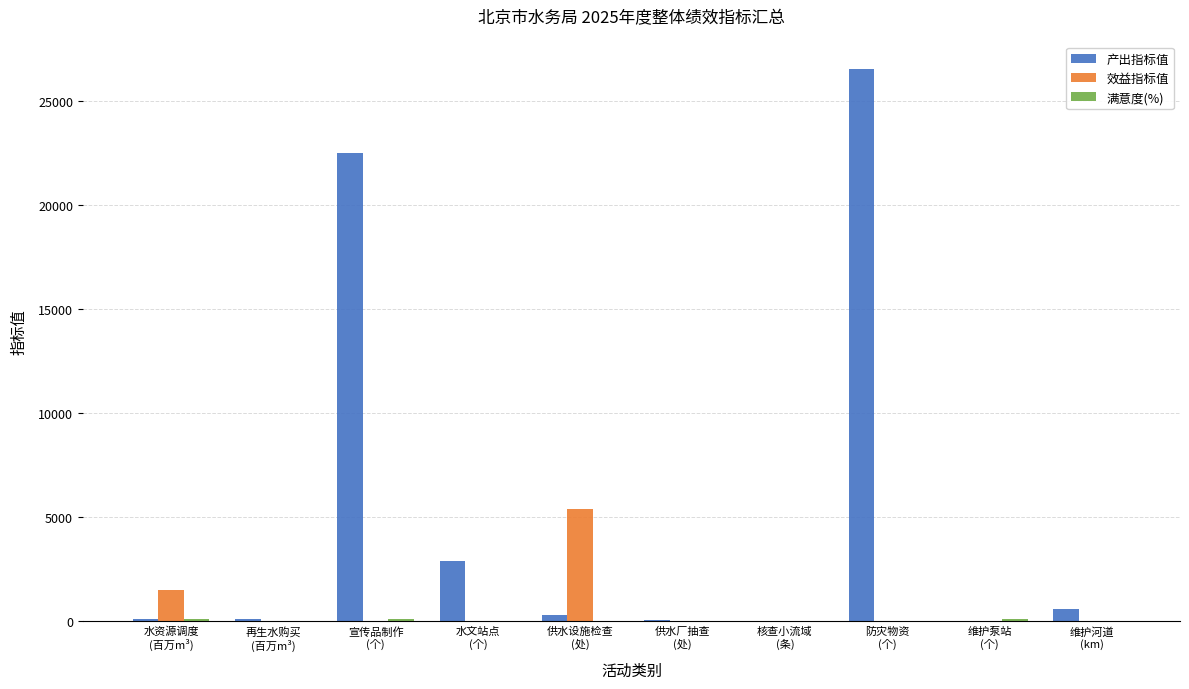

Count the number of categories in the chart.

10